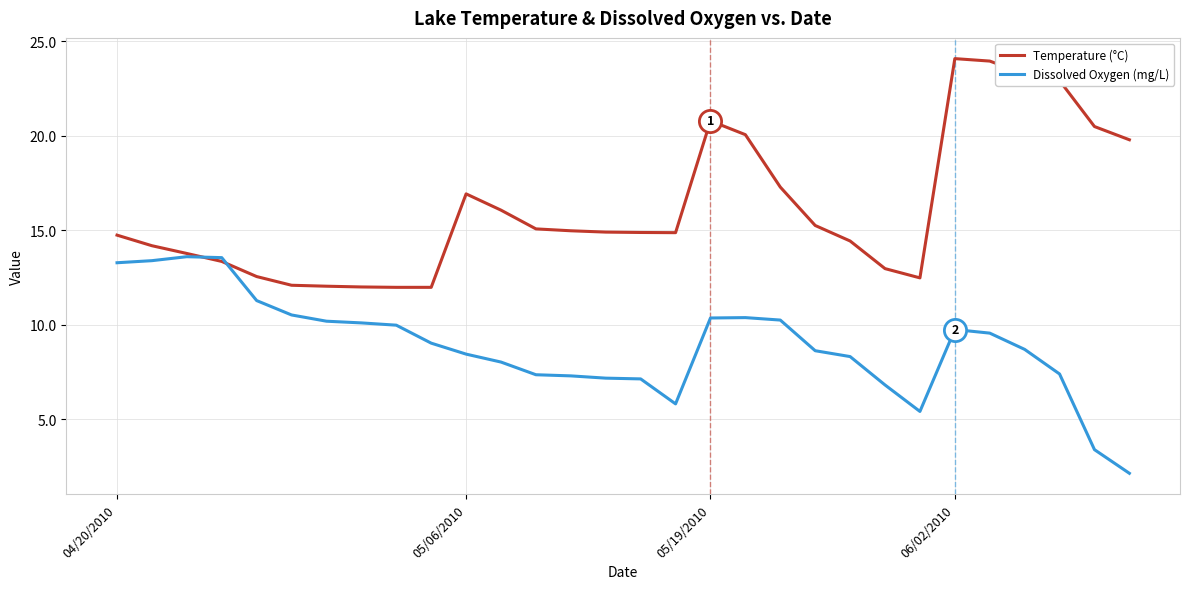

After their last crossing, which series has the higher values: Dissolved Oxygen (mg/L) or Temperature (°C)?

Temperature (°C)